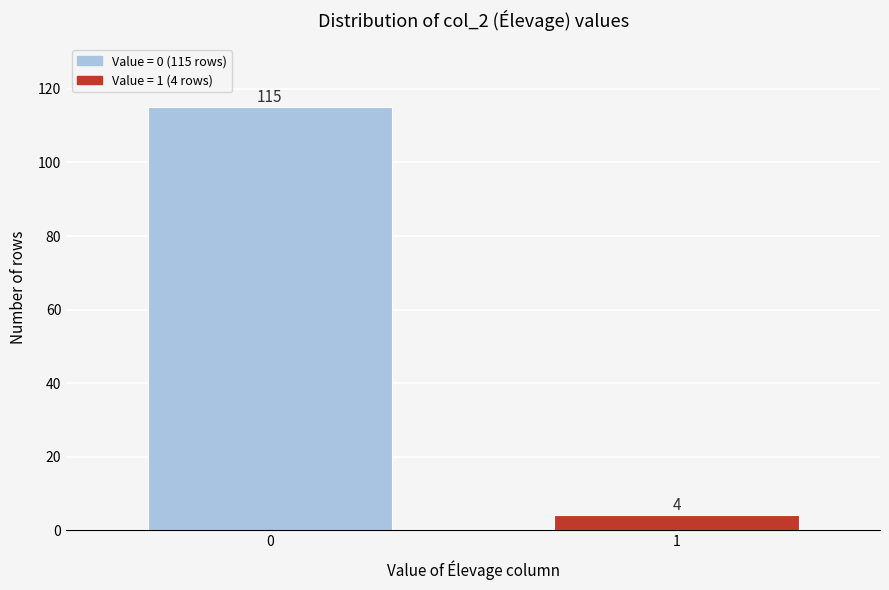

Reading left to right, transcribe all the data shown in this chart.

115	4